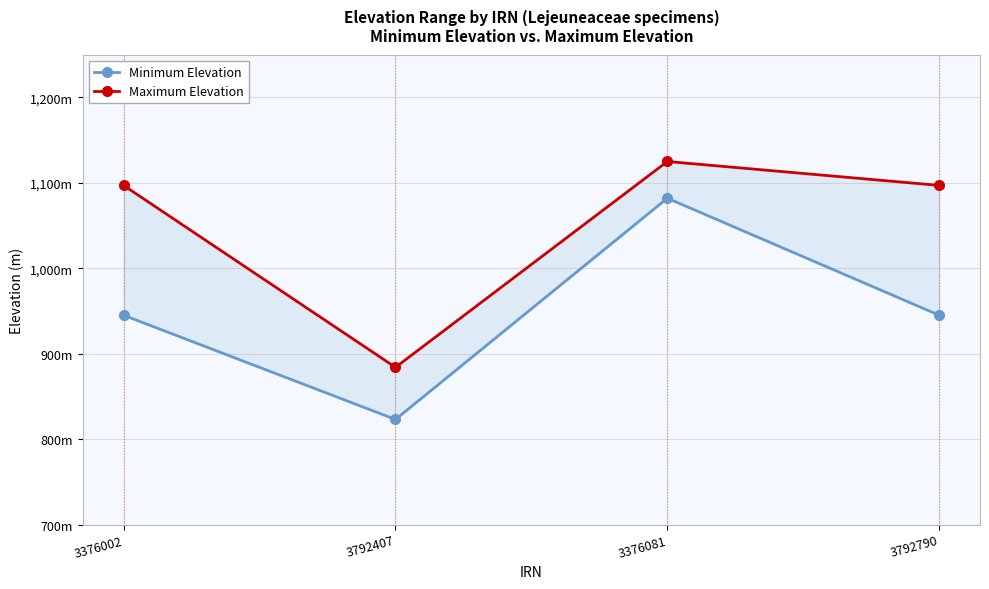

True or false: Maximum Elevation has more than 2 interior local peaks.

False